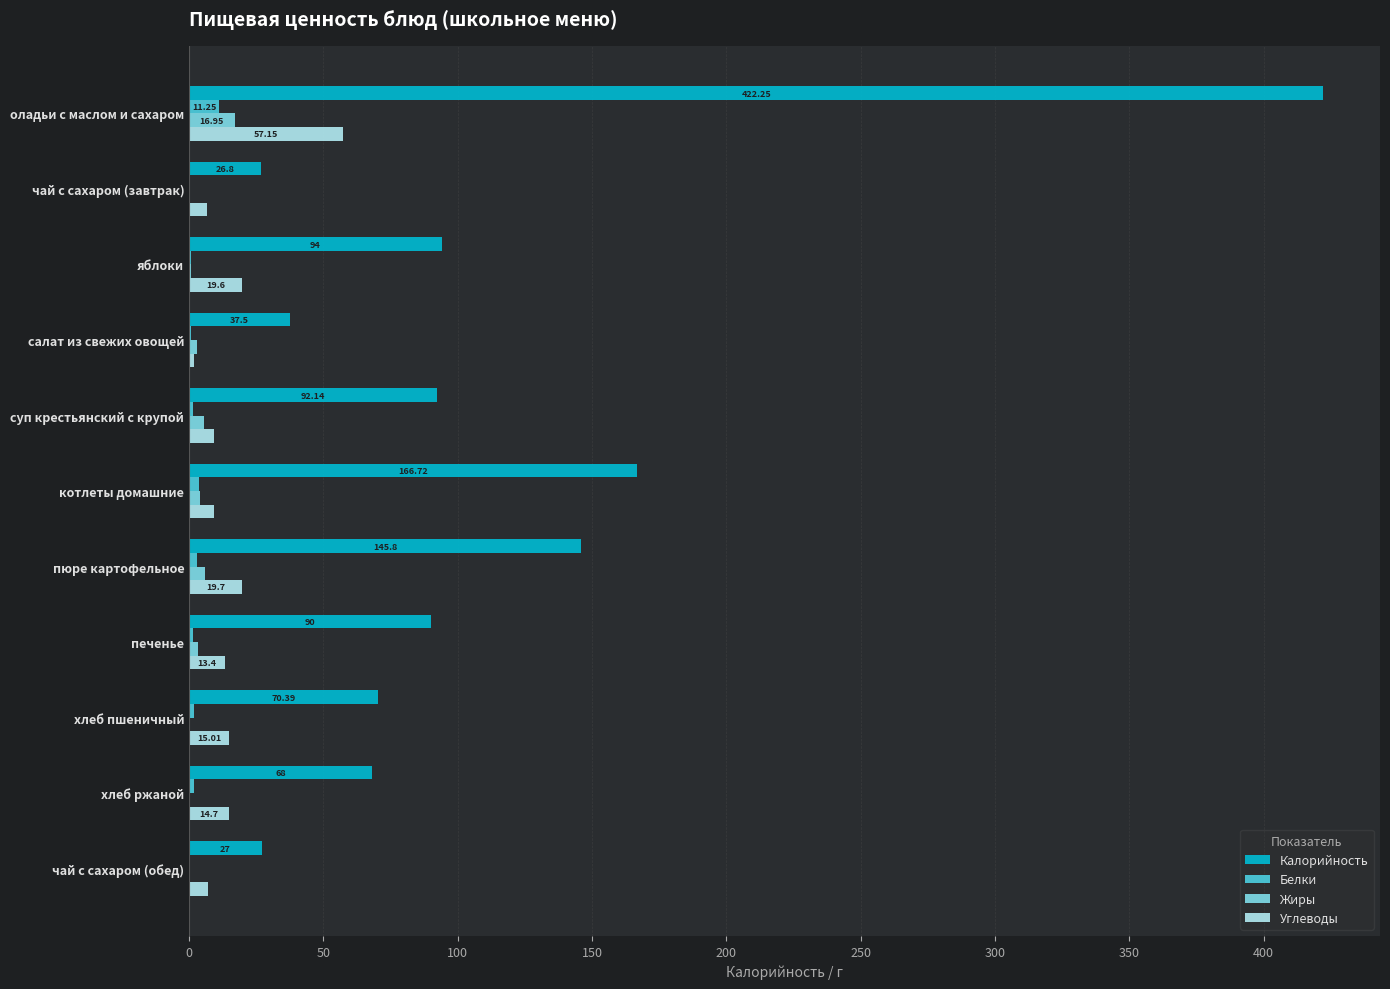

What is the sum of all Жиры values?

40.2